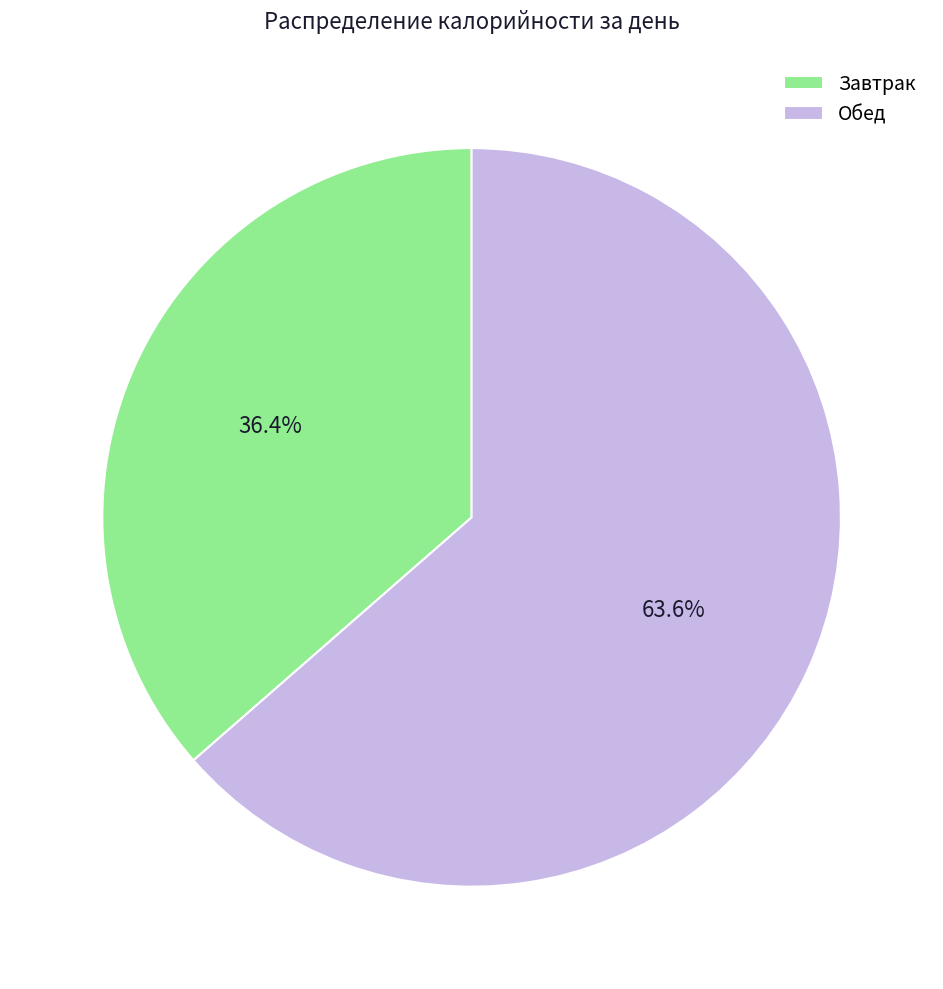

Which slice is the smallest?

Завтрак